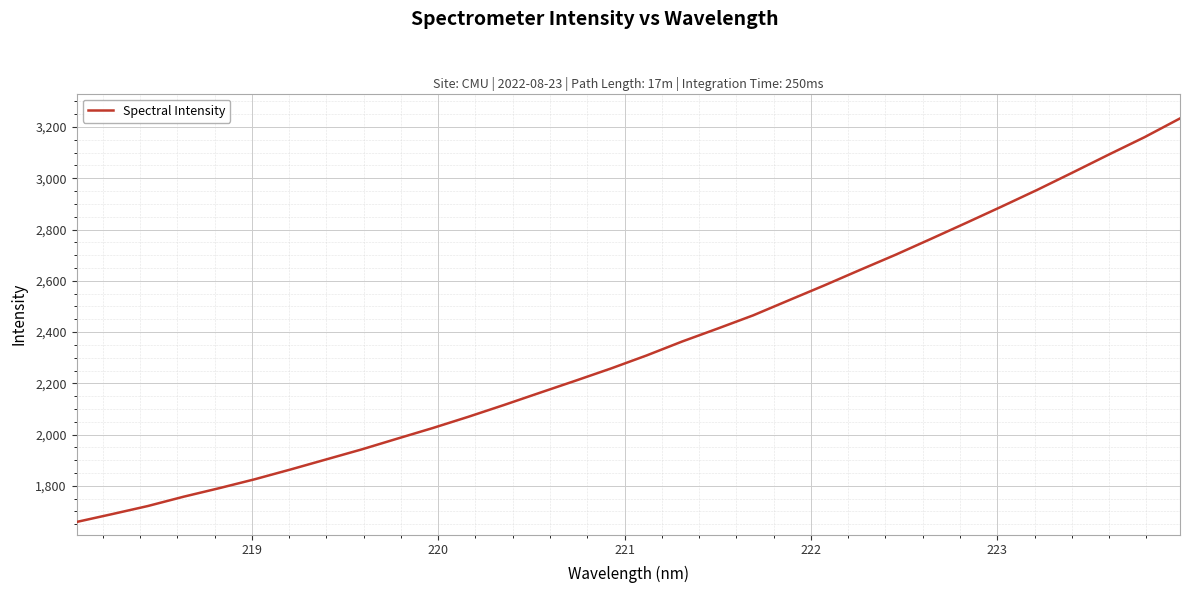

What is the smallest value displayed?

1659.0